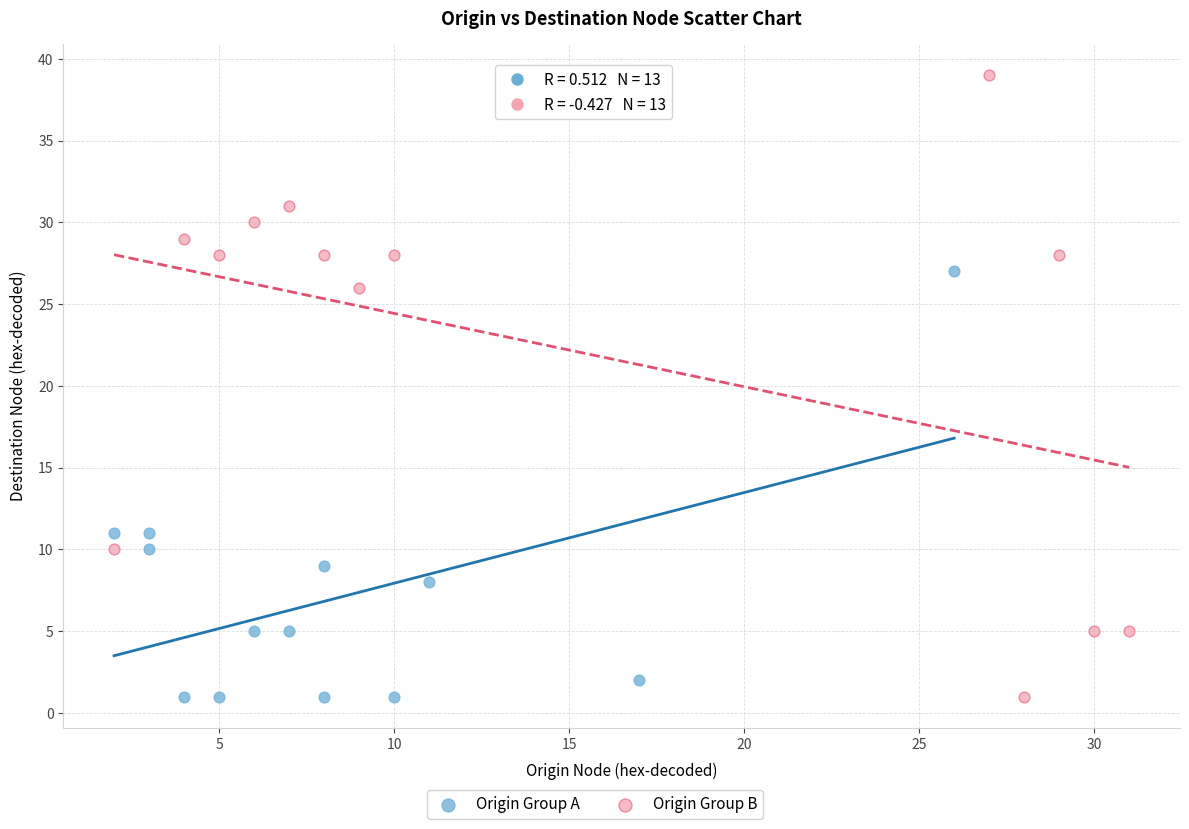

Which series contains the highest Y value?

Origin Group B